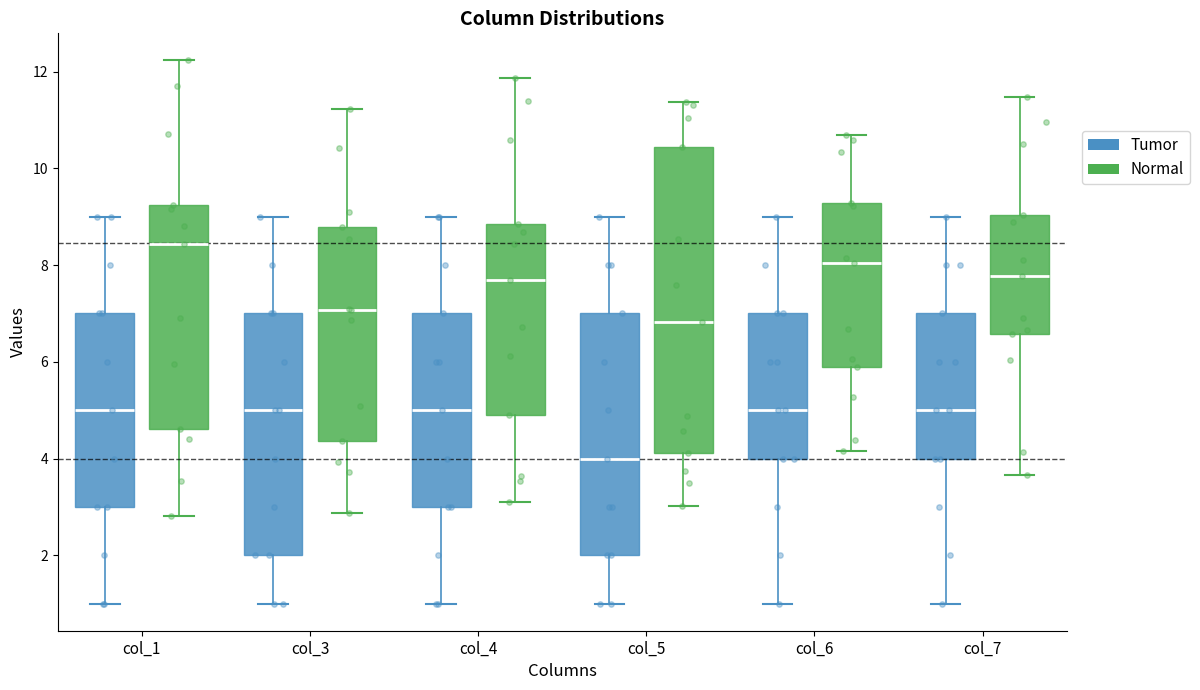

Reading left to right, read every box against the y-axis: the position of its median line, the range the box covers, and the ends of its whiskers. The values are not printed on the chart, so give them approximately, as read against the axis.

col_1 (Tumor): median 5.0, box 3.0 to 7.0, whiskers 1.0 to 9.0
col_1 (Normal): median 8.4, box 4.6 to 9.2, whiskers 2.8 to 12.2
col_3 (Tumor): median 5.0, box 2.0 to 7.0, whiskers 1.0 to 9.0
col_3 (Normal): median 7.0, box 4.4 to 8.8, whiskers 2.8 to 11.2
col_4 (Tumor): median 5.0, box 3.0 to 7.0, whiskers 1.0 to 9.0
col_4 (Normal): median 7.6, box 4.8 to 8.8, whiskers 3.2 to 11.8
col_5 (Tumor): median 4.0, box 2.0 to 7.0, whiskers 1.0 to 9.0
col_5 (Normal): median 6.8, box 4.2 to 10.4, whiskers 3.0 to 11.4
col_6 (Tumor): median 5.0, box 4.0 to 7.0, whiskers 1.0 to 9.0
col_6 (Normal): median 8.0, box 5.8 to 9.2, whiskers 4.2 to 10.6
col_7 (Tumor): median 5.0, box 4.0 to 7.0, whiskers 1.0 to 9.0
col_7 (Normal): median 7.8, box 6.6 to 9.0, whiskers 3.6 to 11.4